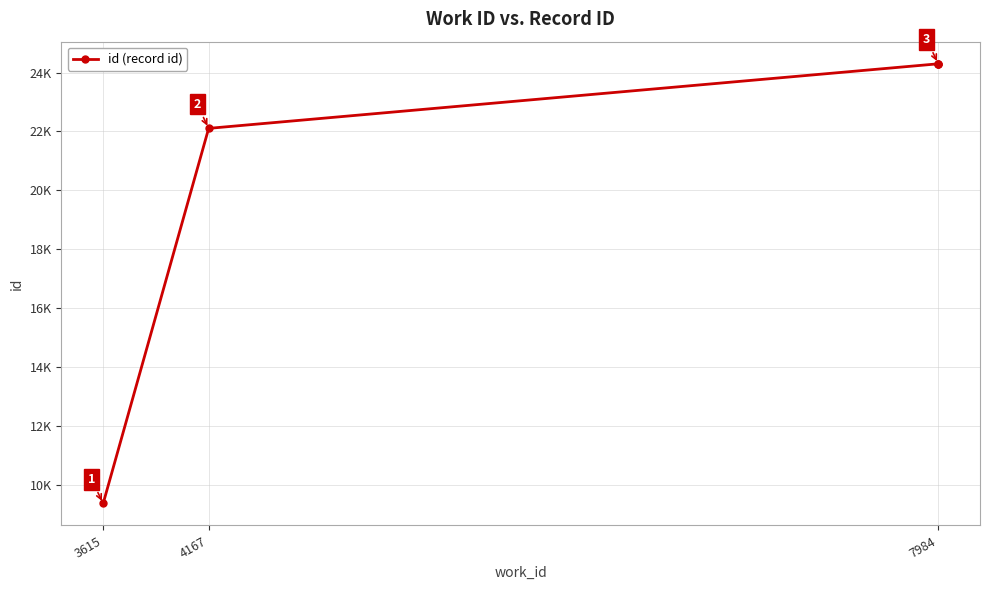

What is the maximum value shown in the chart?

24300